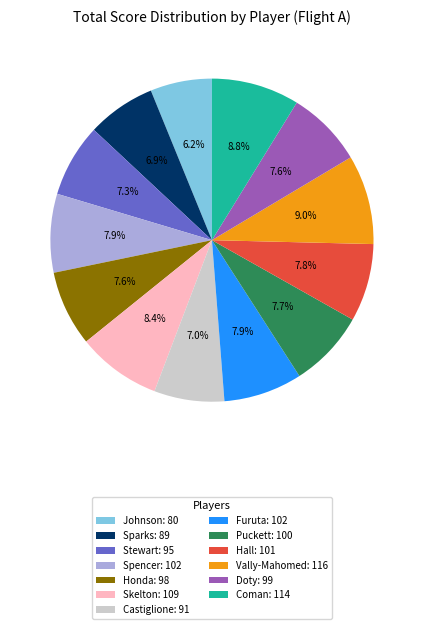

How much of the chart is everything except Spencer?

92.1%